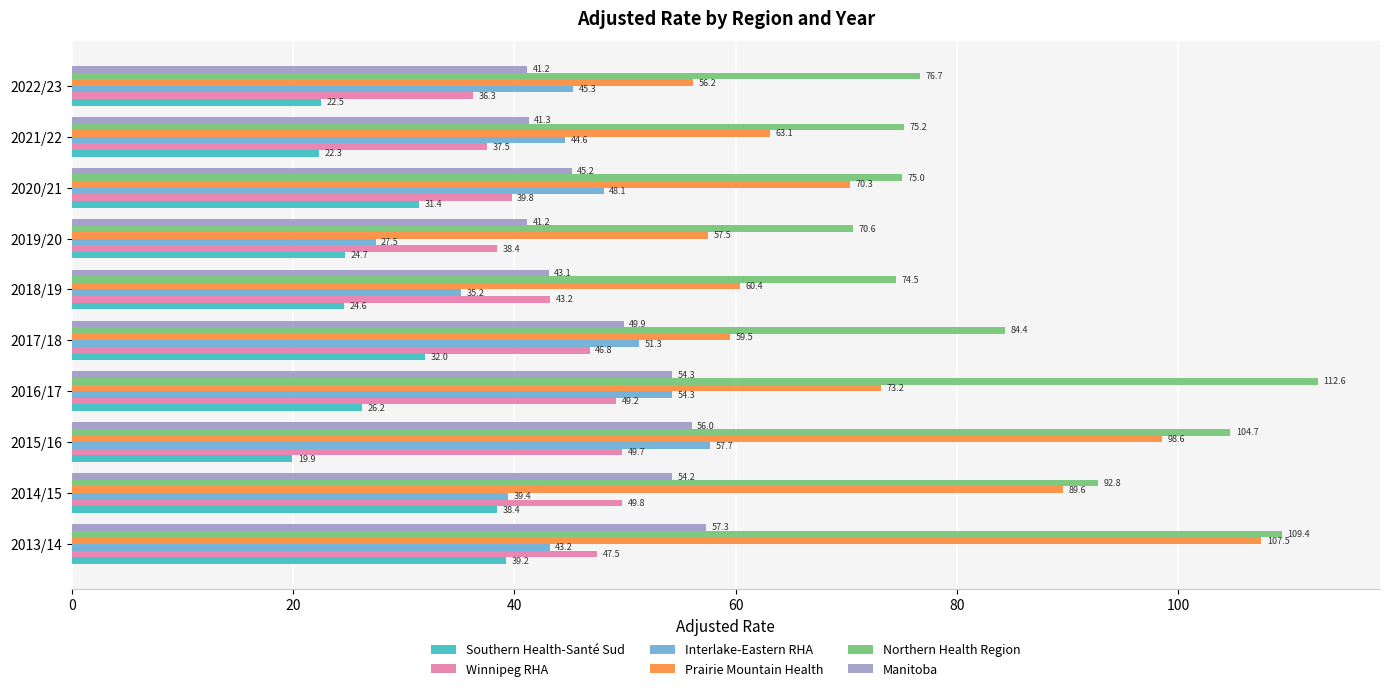

What is the minimum value for Interlake-Eastern RHA?

27.5